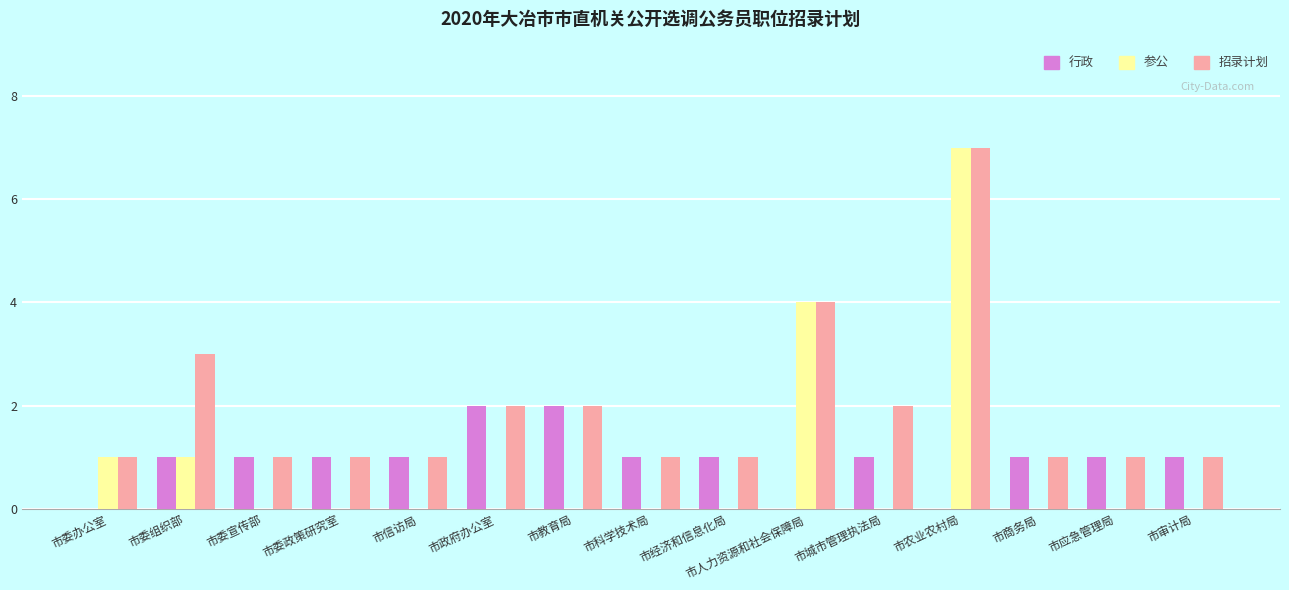

What is the sum of the 参公 values at 市农业农村局 and 市教育局?

7